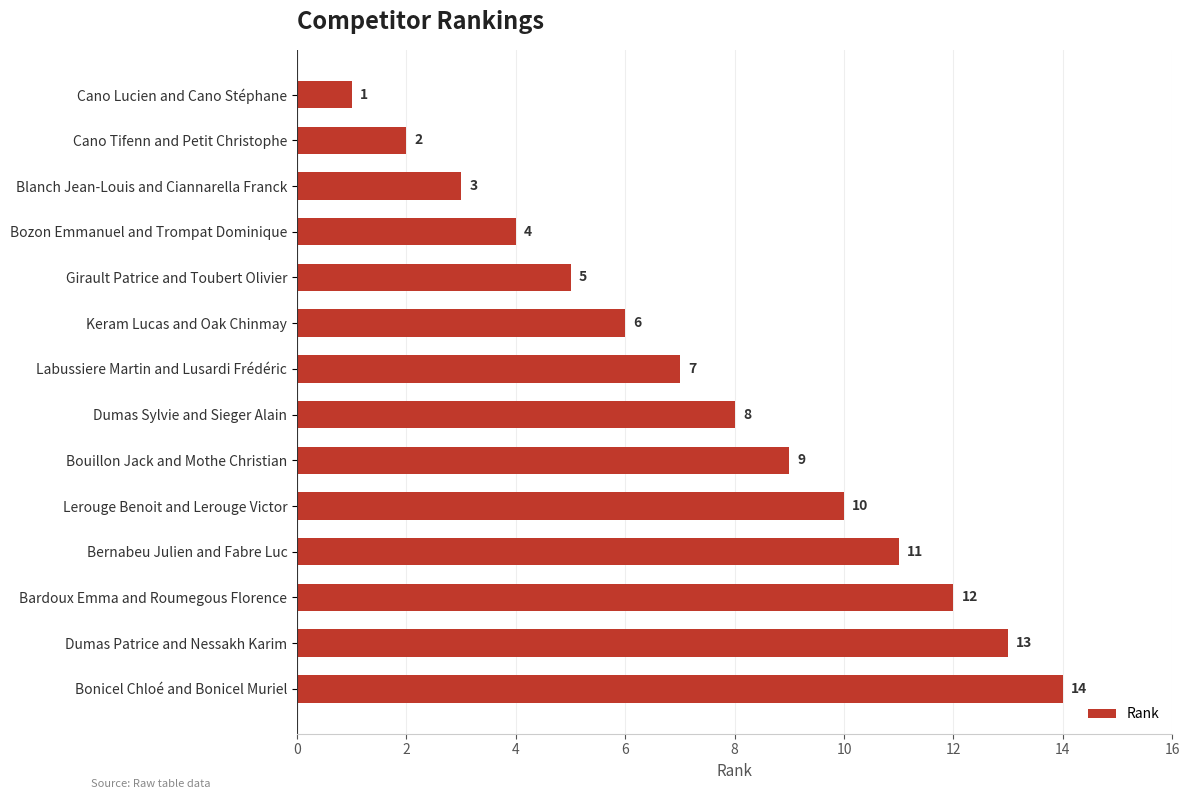

What position from the top is Cano Lucien and Cano Stéphane?

1